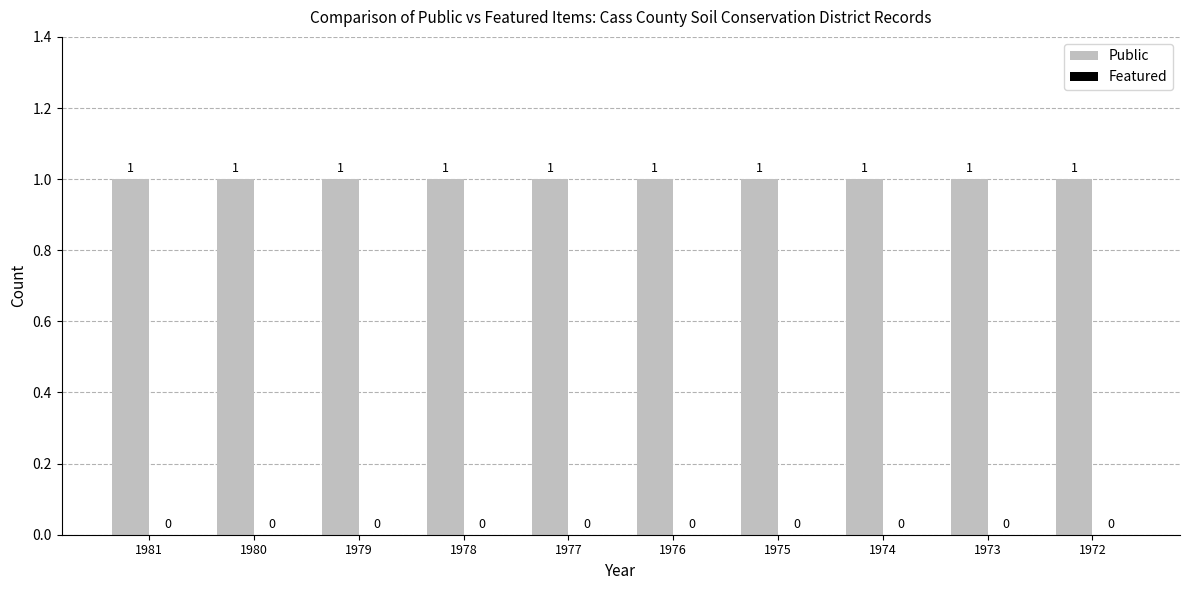

What is the difference between the highest and lowest values at 1975?

1